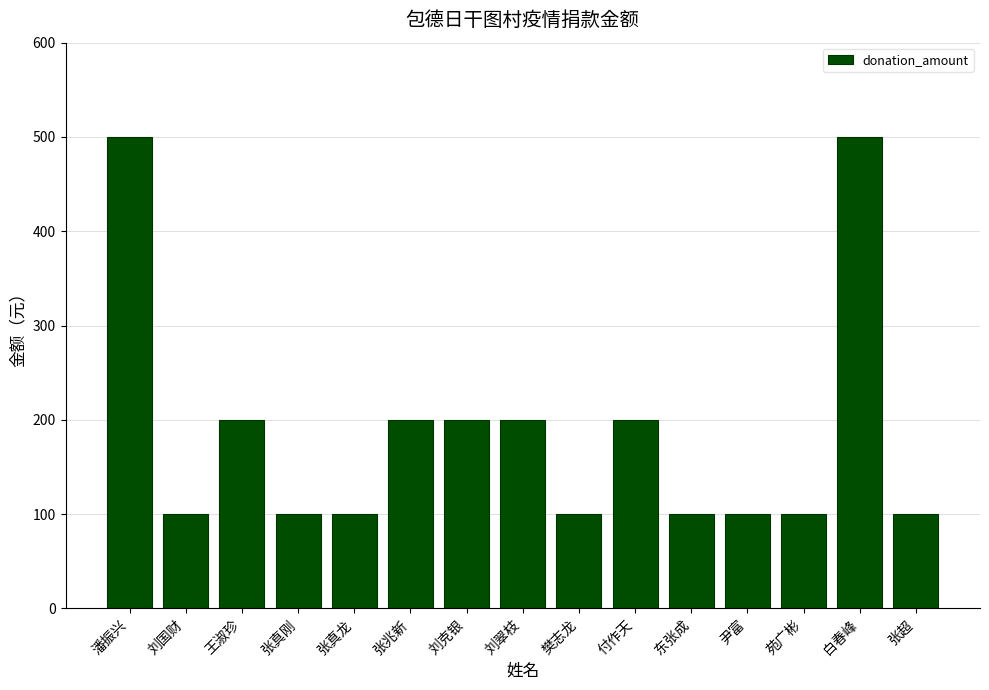

Reading right to left, what are all the values shown in this chart?

张超=100	白春峰=500	苑广彬=100	尹富=100	东张成=100	付作天=200	樊志龙=100	刘翠枝=200	刘克银=200	张兆新=200	张真龙=100	张真刚=100	王淑珍=200	刘国财=100	潘振兴=500